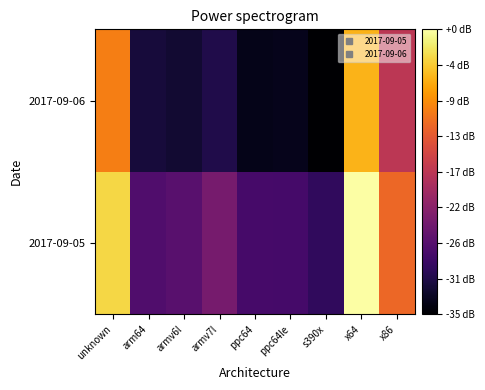

At which category is the sum across all series the highest?

x64